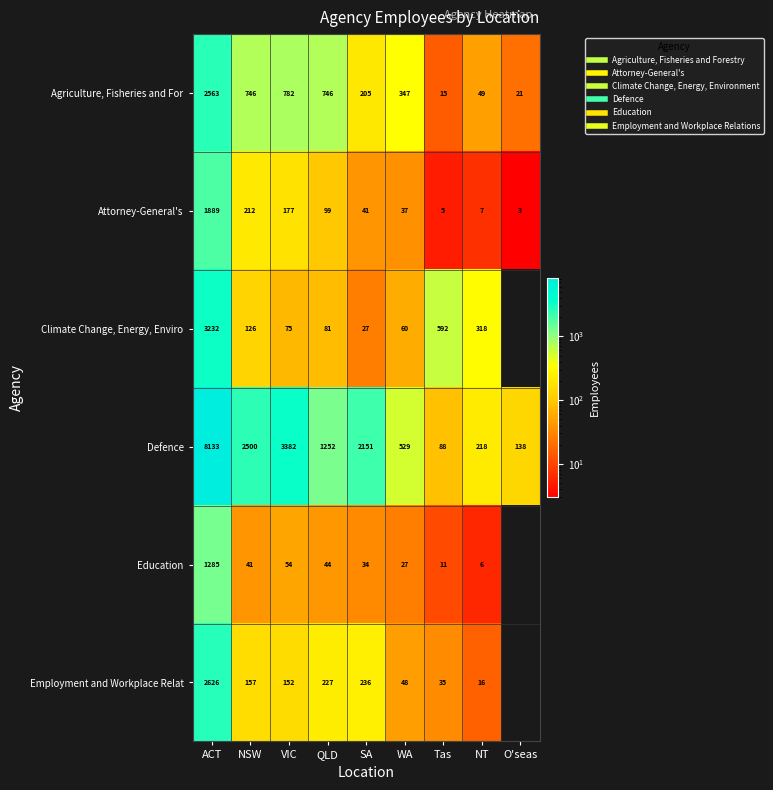

At NT, list the series in order from smallest to largest.

Education, Attorney-General's, Employment and Workplace Relat, Agriculture, Fisheries and For, Defence, Climate Change, Energy, Enviro